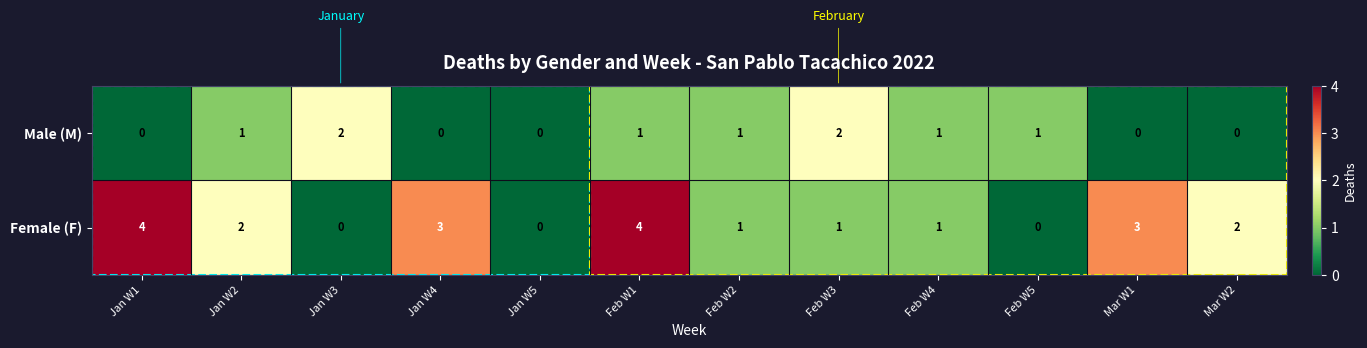

How many Female (F) values are between 1 and 3?

7